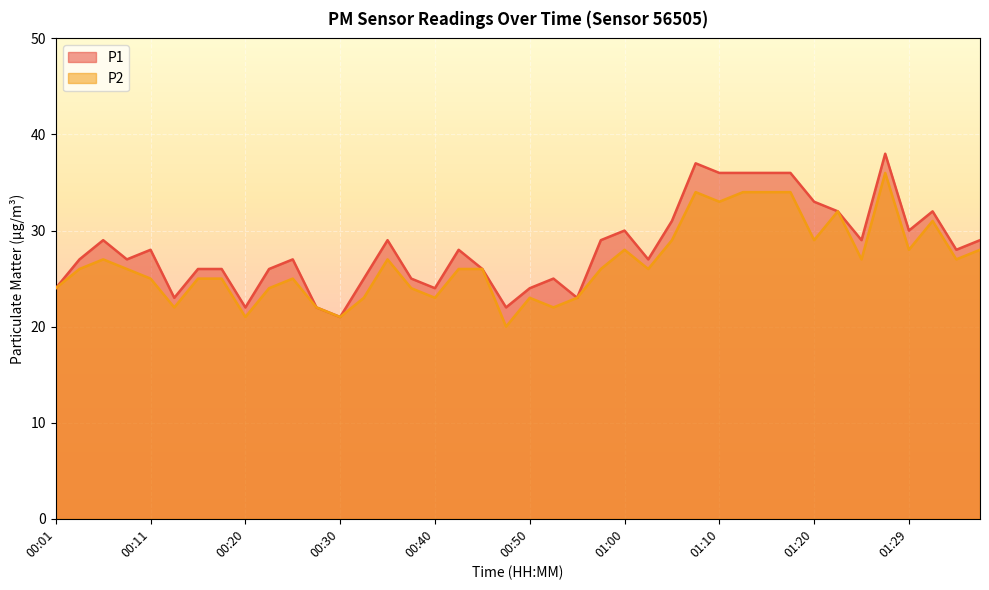

Reading right to left, extract all data points from this chart.

P1: 29	28	32	30	38	29	32	33	36	36	36	36	37	31	27	30	29	23	25	24	22	26	28	24	25	29	25	21	22	27	26	22	26	26	23	28	27	29	27	24
P2: 28	27	31	28	36	27	32	29	34	34	34	33	34	29	26	28	26	23	22	23	20	26	26	23	24	27	23	21	22	25	24	21	25	25	22	25	26	27	26	24